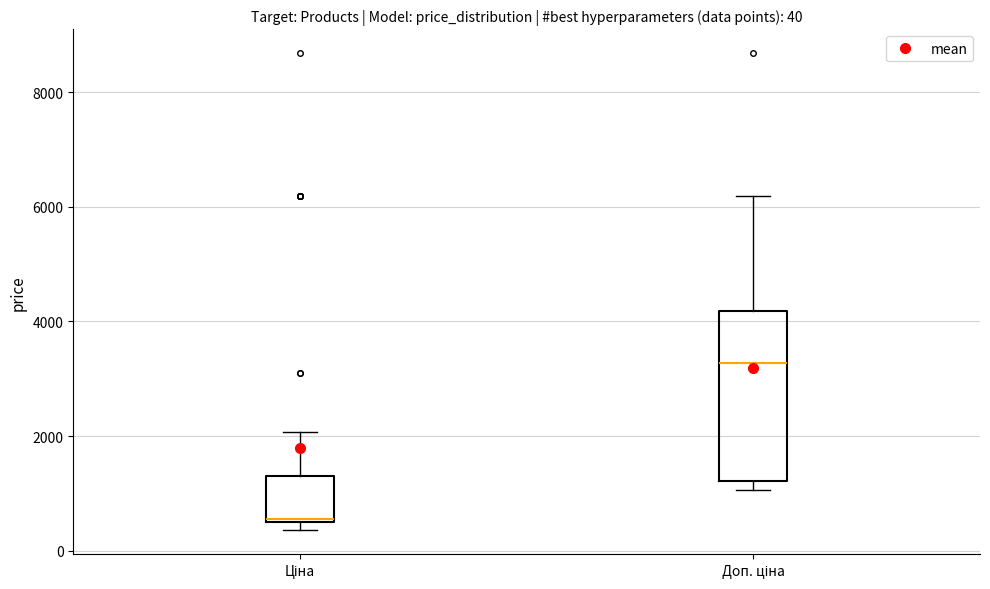

Comparing the boxes themselves (not the whiskers), which one is the tallest?

Доп. ціна